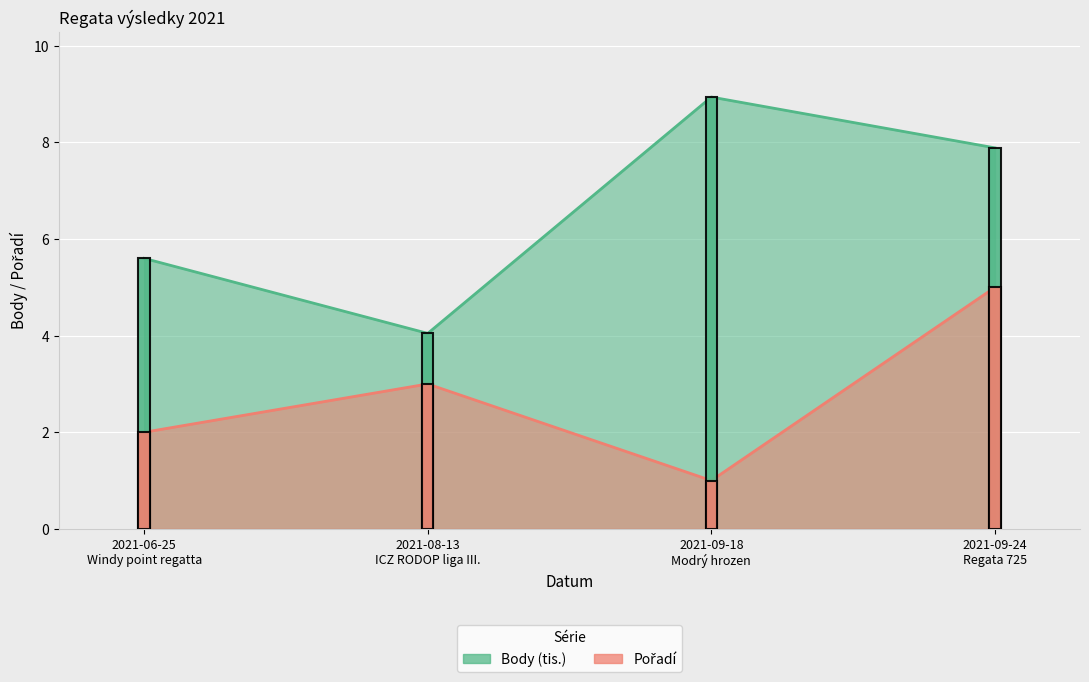

How many data points in Body are above 7?

2